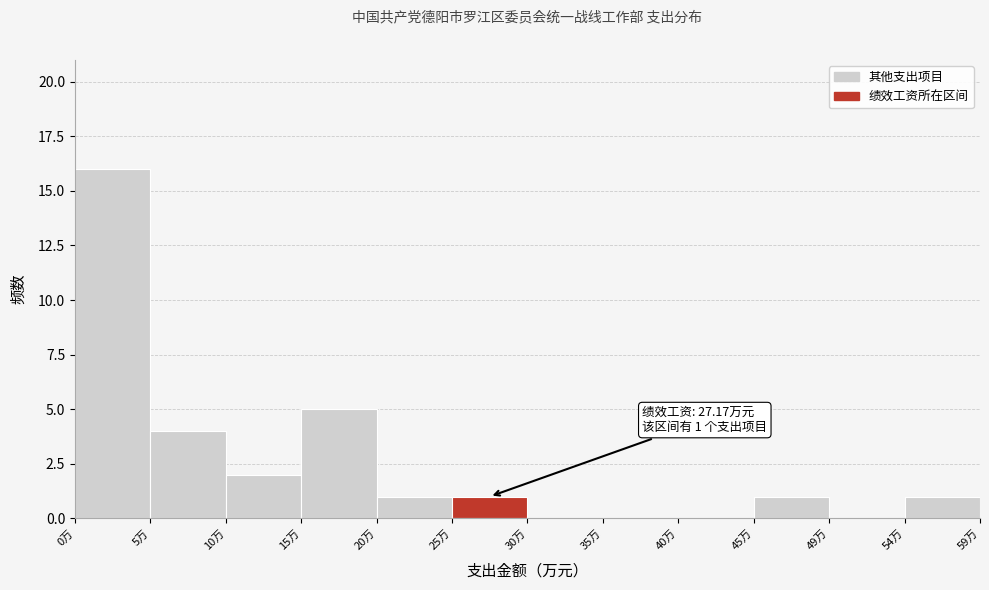

Over which range of the x-axis is the bar tallest?

0.0 to 5.0